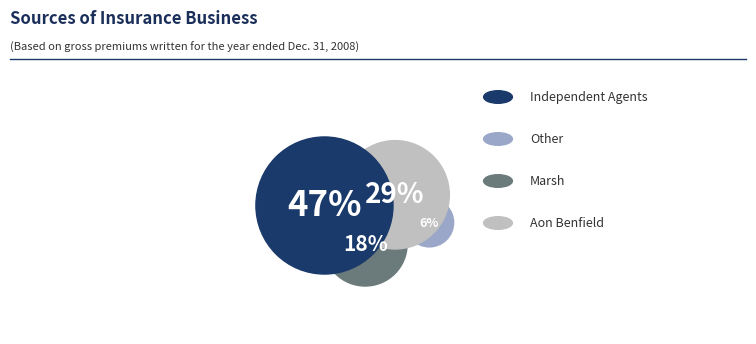

Does 2 represent more than half of the total?

No